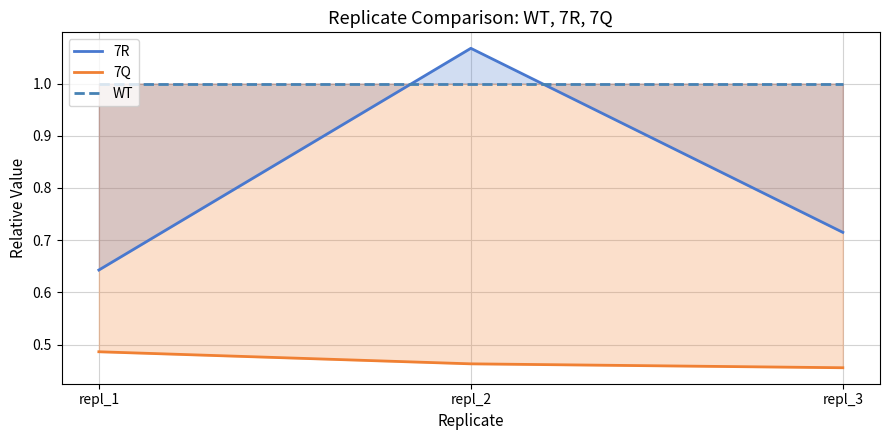

What is the spread (max minus min) of values at repl_1?

0.5